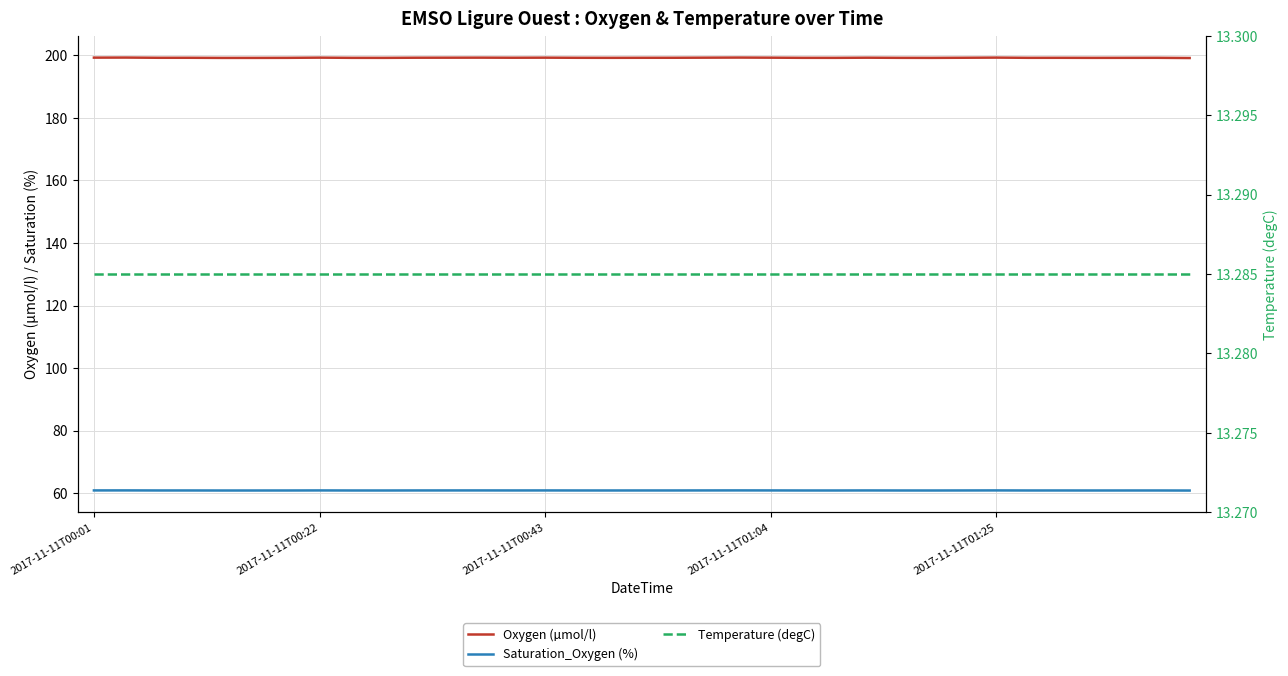

Count the number of data series in this chart.

3